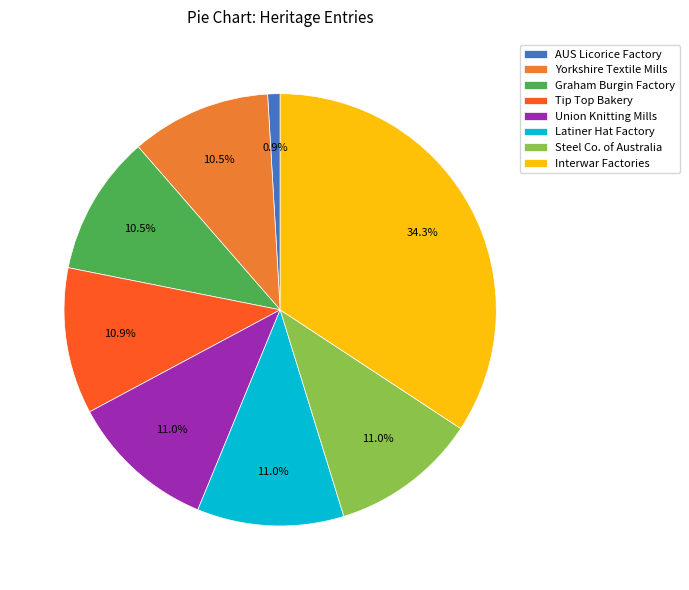

Approximately how many times larger is the value at Interwar Factories compared to Latiner Hat Factory?

3.1